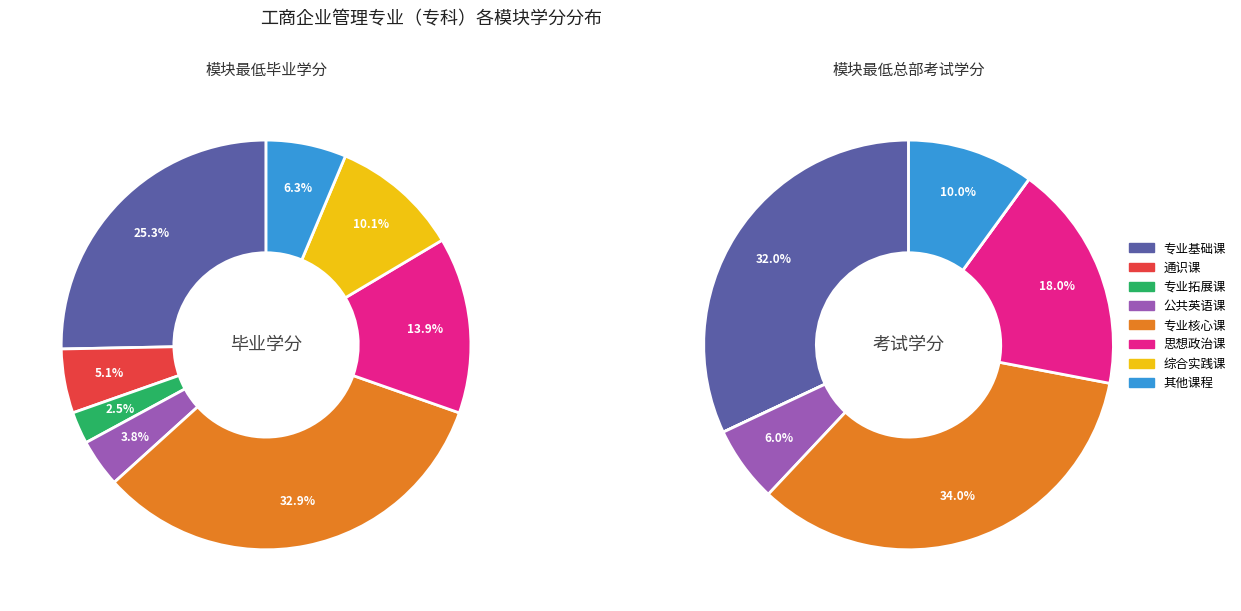

To the nearest percent, what is the difference between the largest and smallest slice percentages?

30%